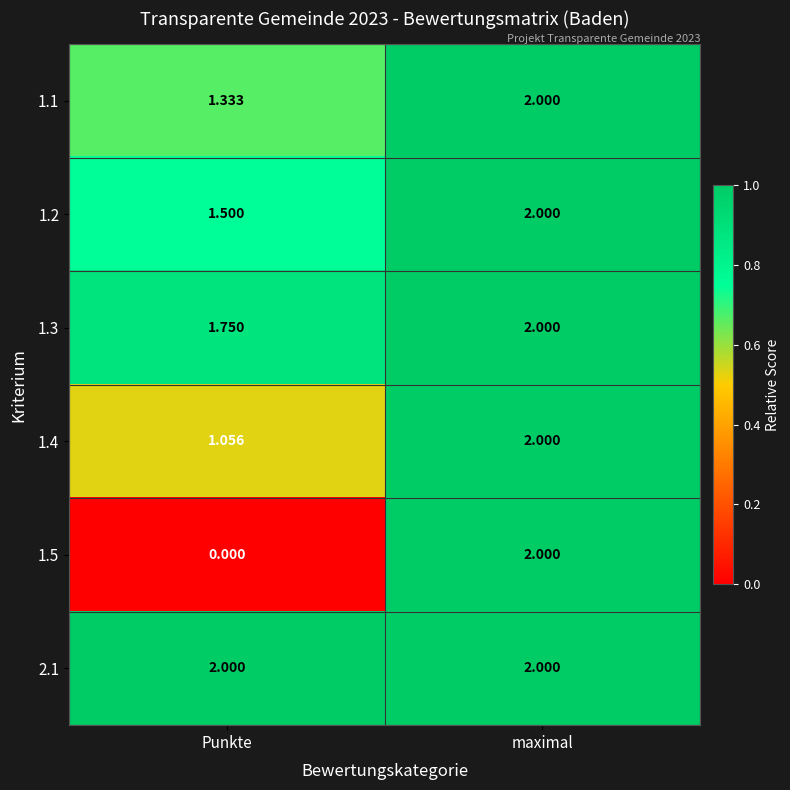

Is the value of 2.1 at Punkte greater than the value of 1.2 at Punkte?

Yes